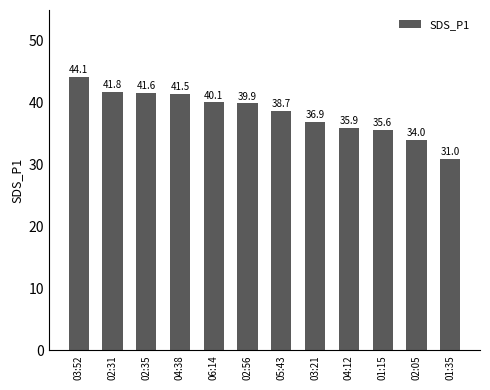

Reading left to right, transcribe all the data shown in this chart.

03:52=44.1	02:31=41.8	02:35=41.6	04:38=41.5	06:14=40.1	02:56=39.9	05:43=38.7	03:21=36.9	04:12=35.9	01:15=35.6	02:05=34.0	01:35=31.0